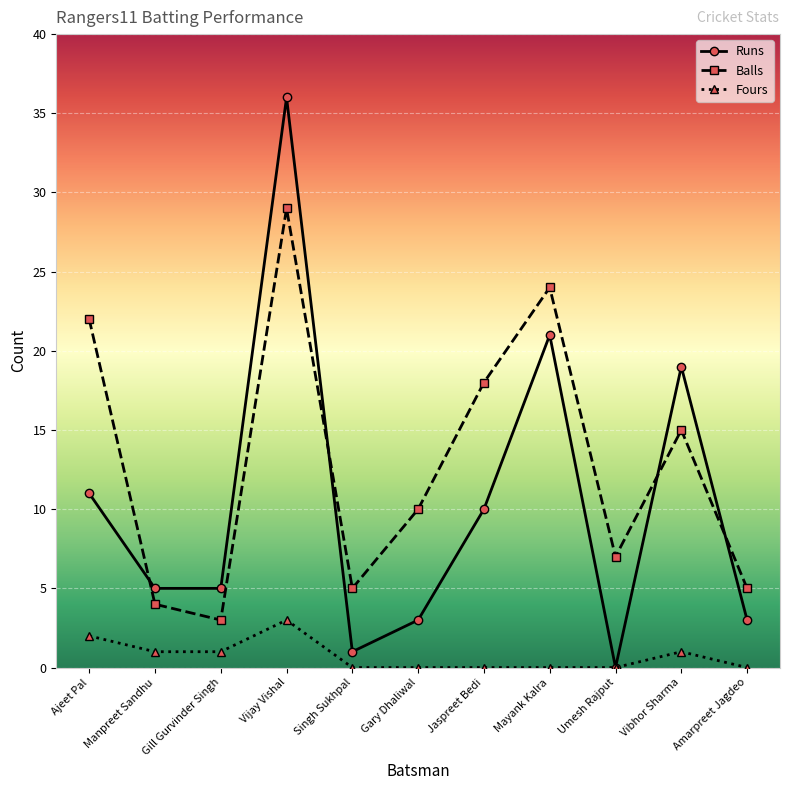

How many lines are shown in the chart?

3